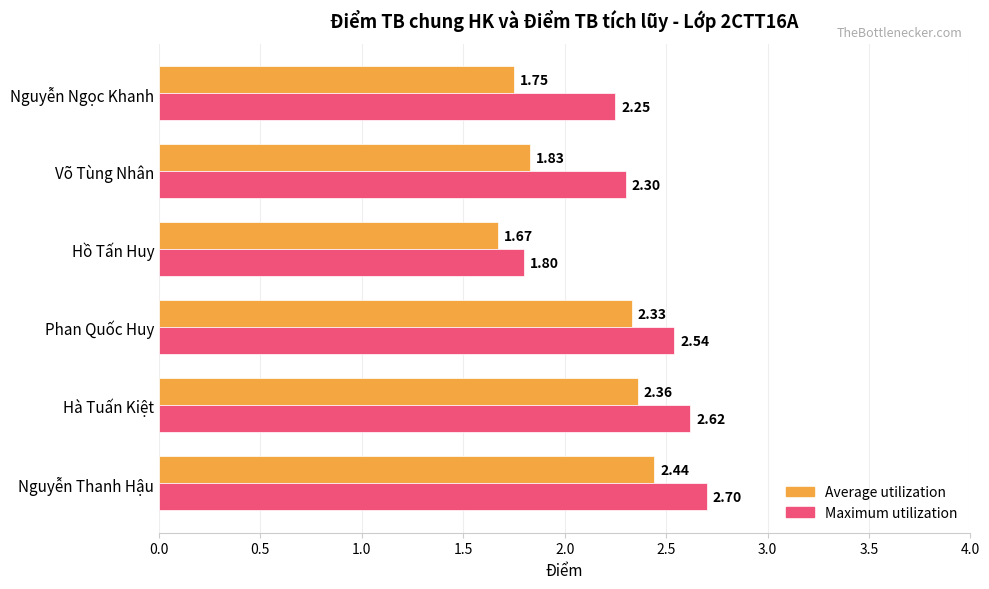

At which label does Average utilization reach its peak?

Nguyễn Thanh Hậu